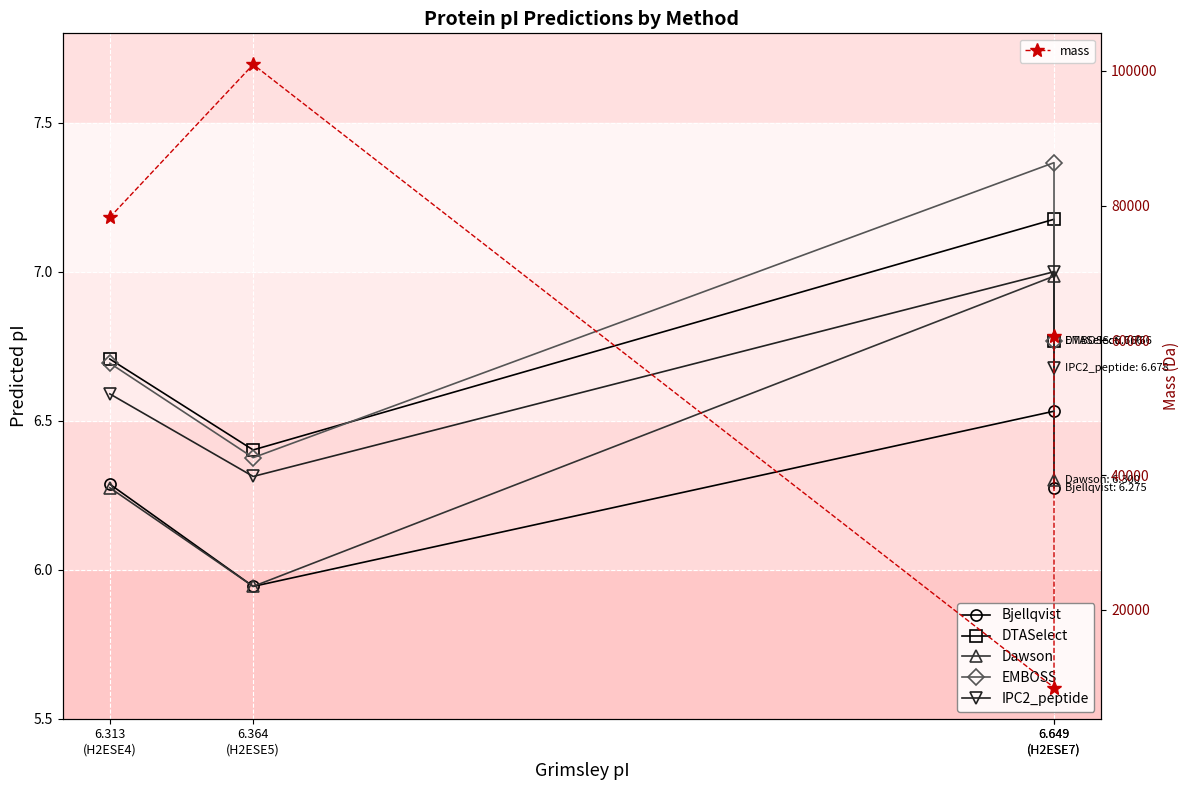

What are all the series names shown in the legend?

Bjellqvist, DTASelect, Dawson, EMBOSS, IPC2_peptide, mass